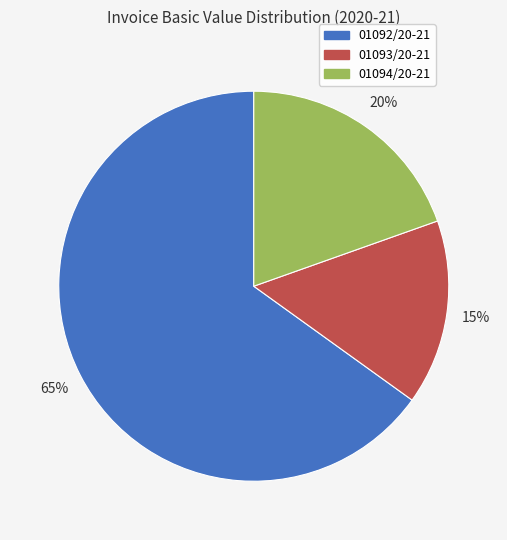

Approximately how many times larger is the value at 01093/20-21 compared to 01094/20-21?

0.8